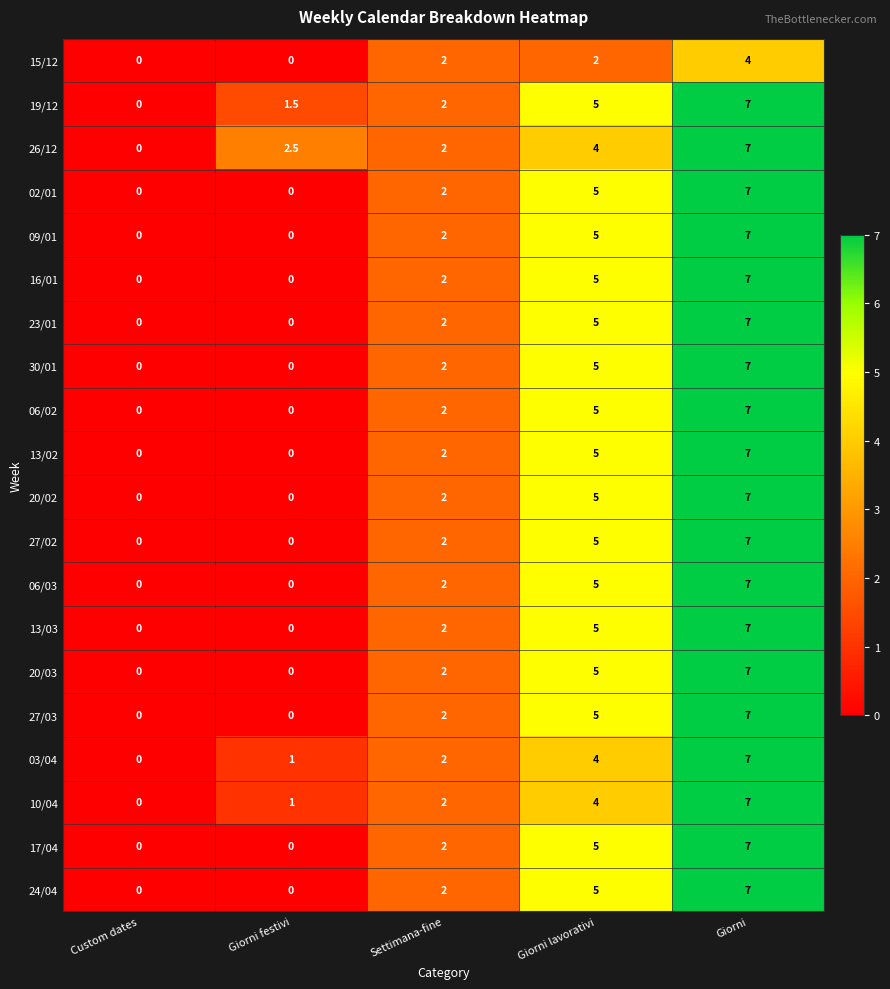

What is the sum of all 06/02 values?

14.0